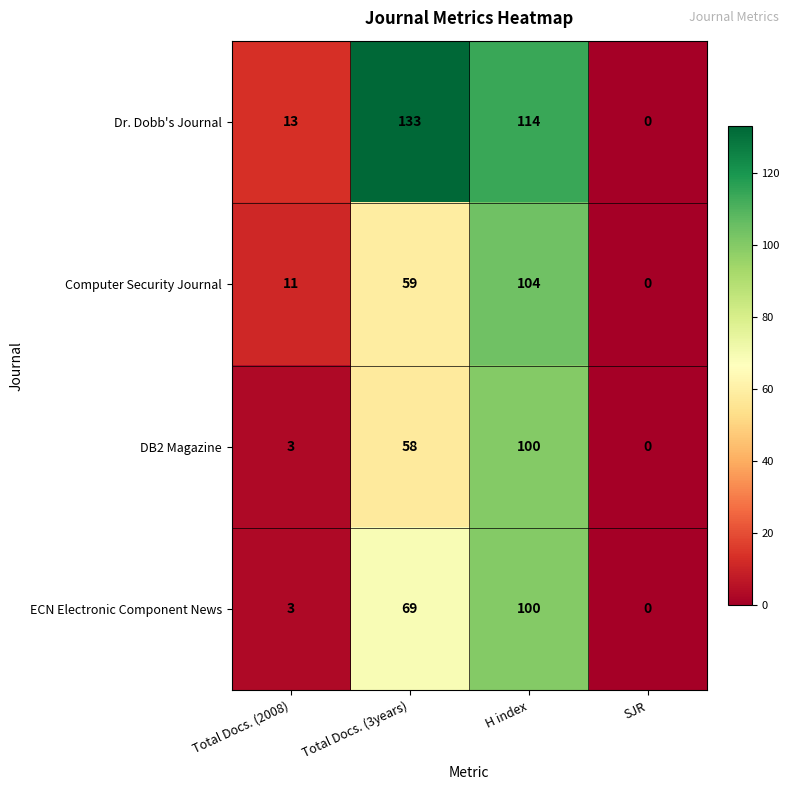

How many distinct data groups are displayed?

4